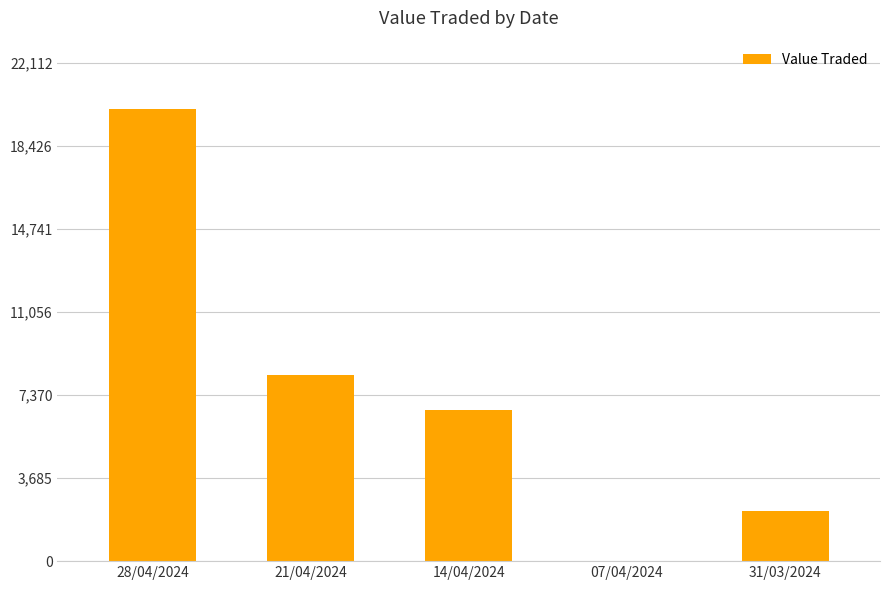

Is it true that the value at 21/04/2024 is 8256?

True